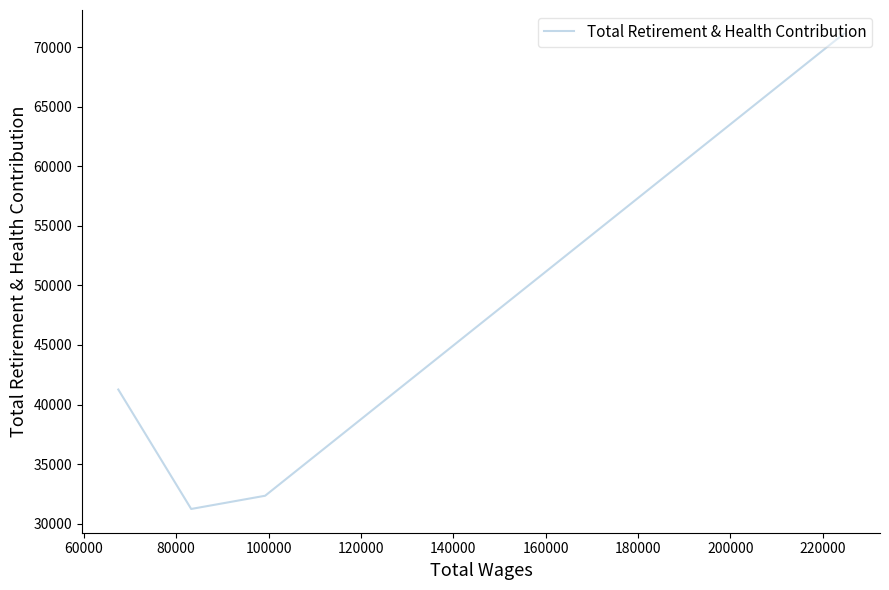

How many values exceed 41259?

1